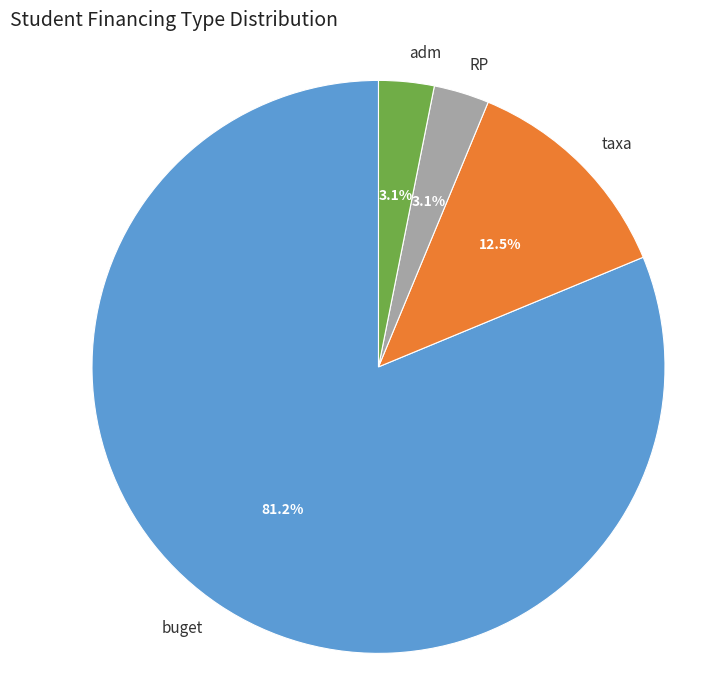

To the nearest percent, what is the difference between the buget and adm slice percentages?

78%